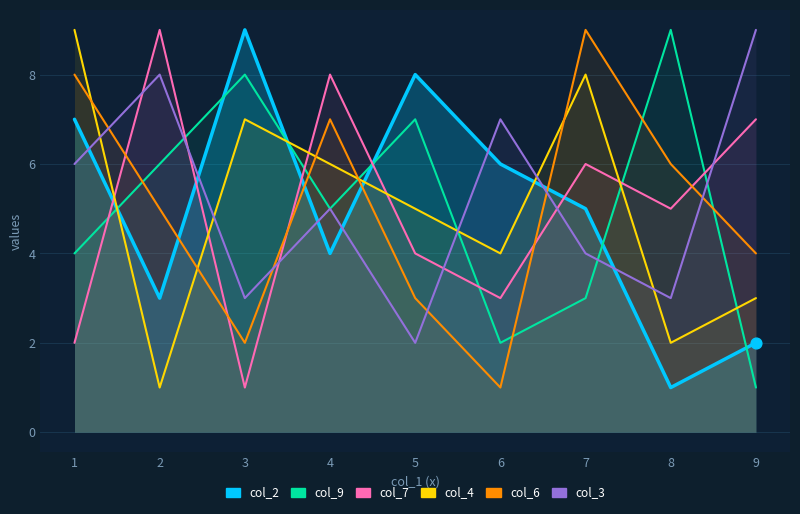

Which series has the widest spread of Y values?

col_2